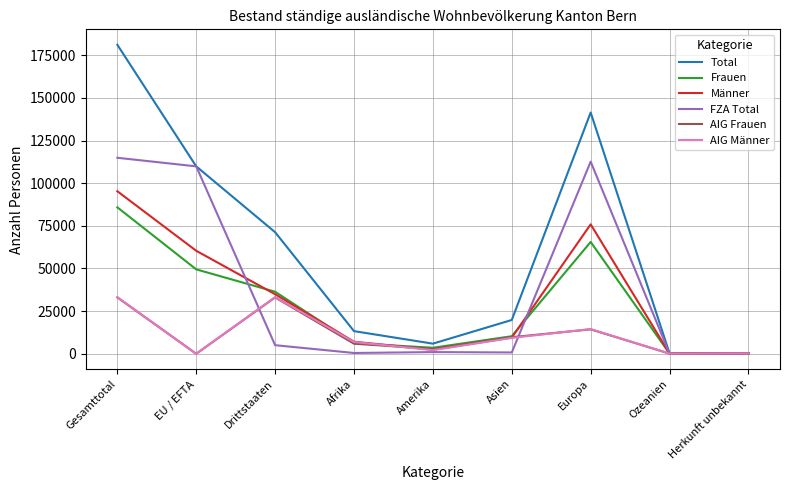

What is the sum of all Männer values?

285864